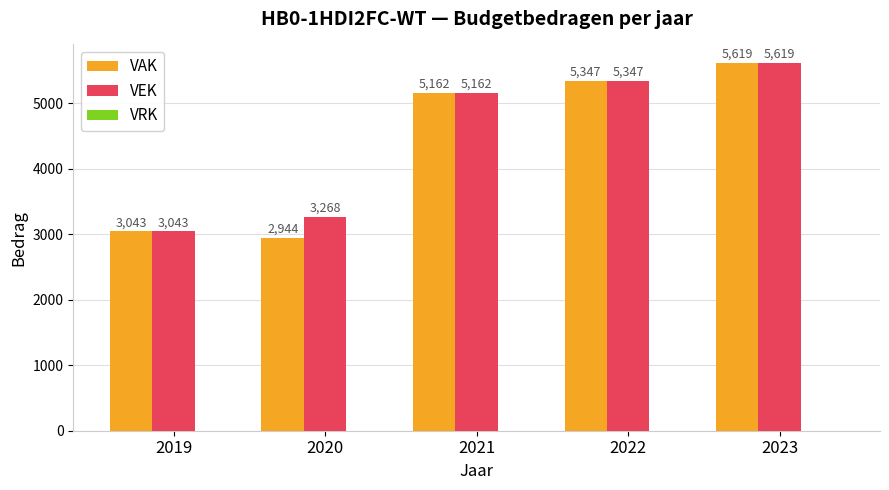

Which series has the widest spread of values?

VAK